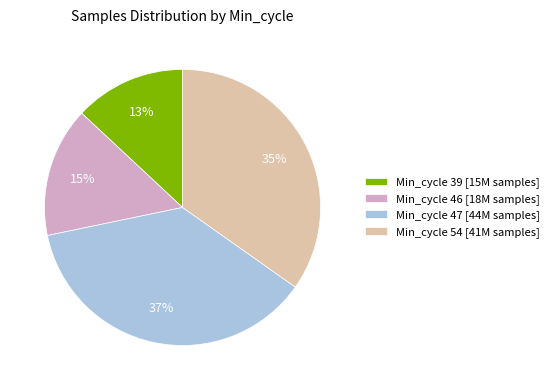

To the nearest percent, what is the average slice percentage?

25%